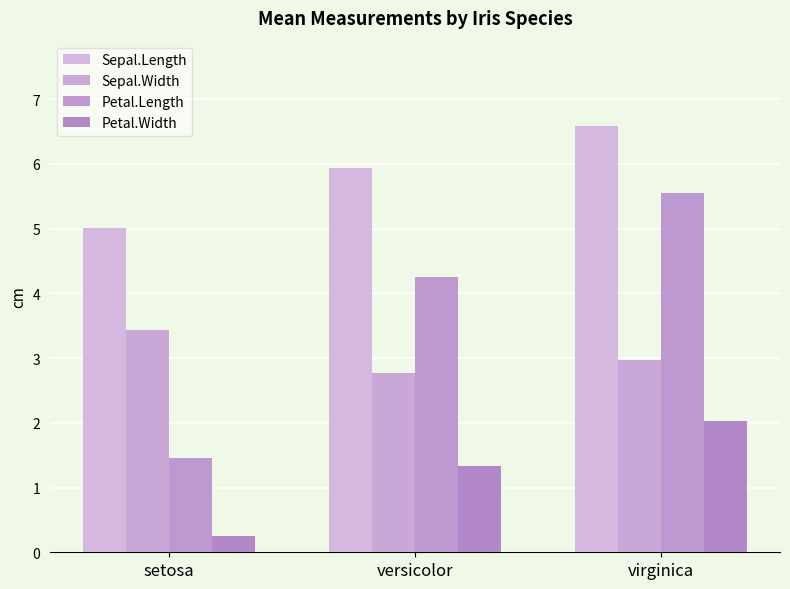

What is the label of the 3rd bar from the left?

virginica